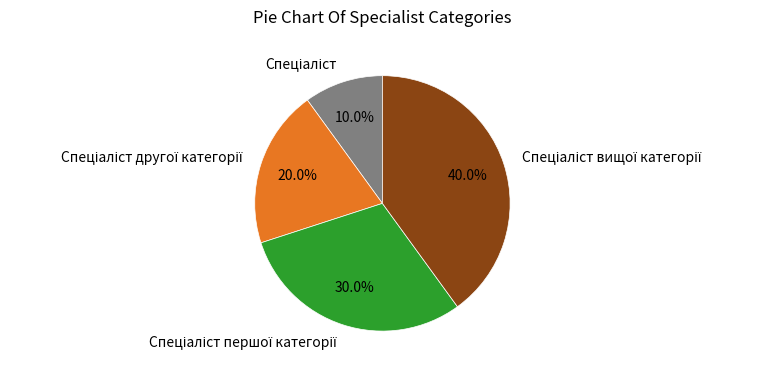

Is there any slice that represents more than half of the pie?

No